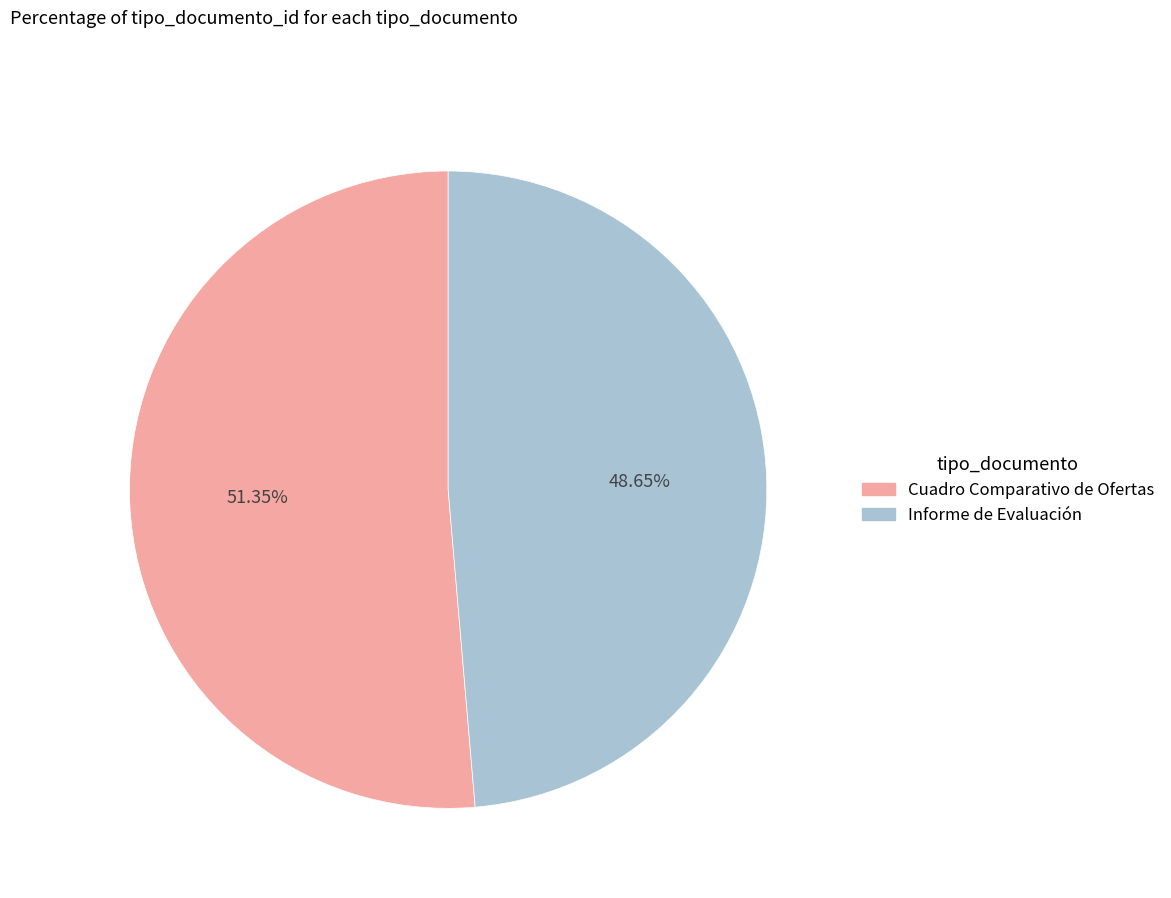

To the nearest percent, what is the difference between the Informe de Evaluación and Cuadro Comparativo de Ofertas slice percentages?

3%